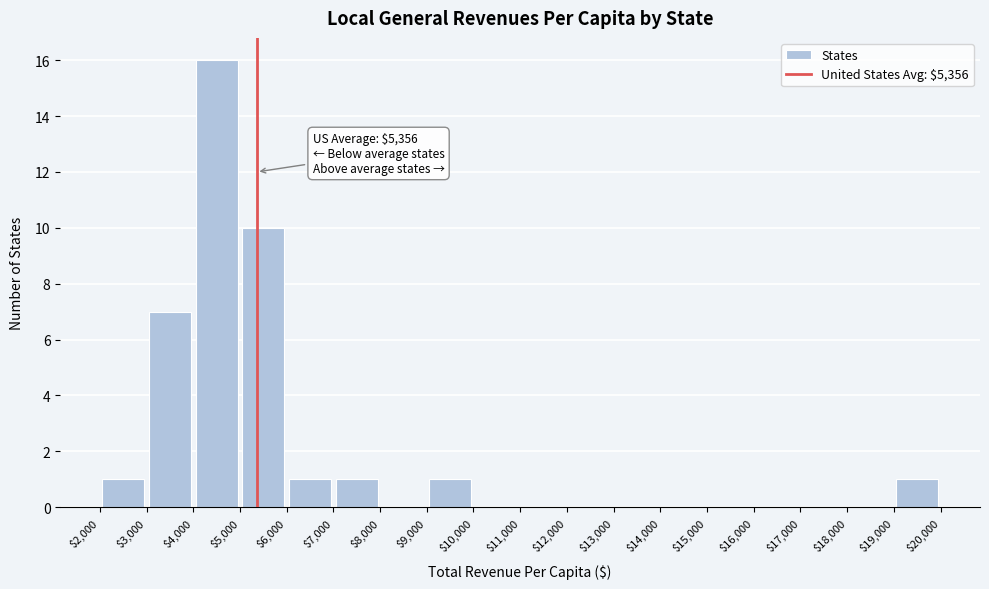

Which range on the x-axis has the tallest bar?

$4,000 to $5,000